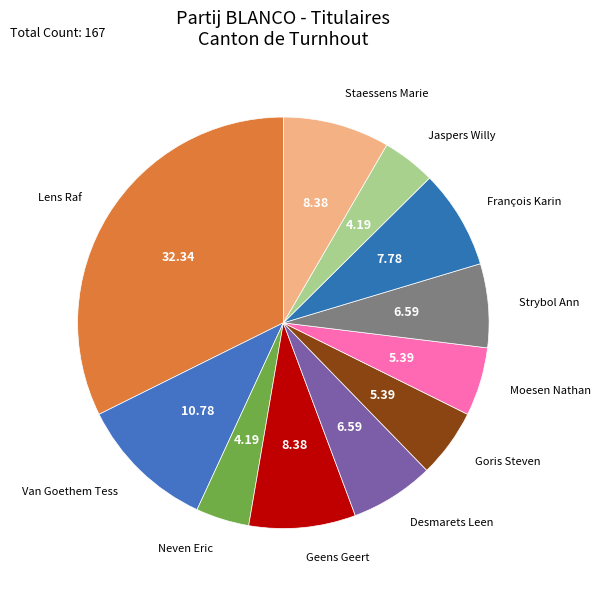

Count the number of slices in the pie.

11